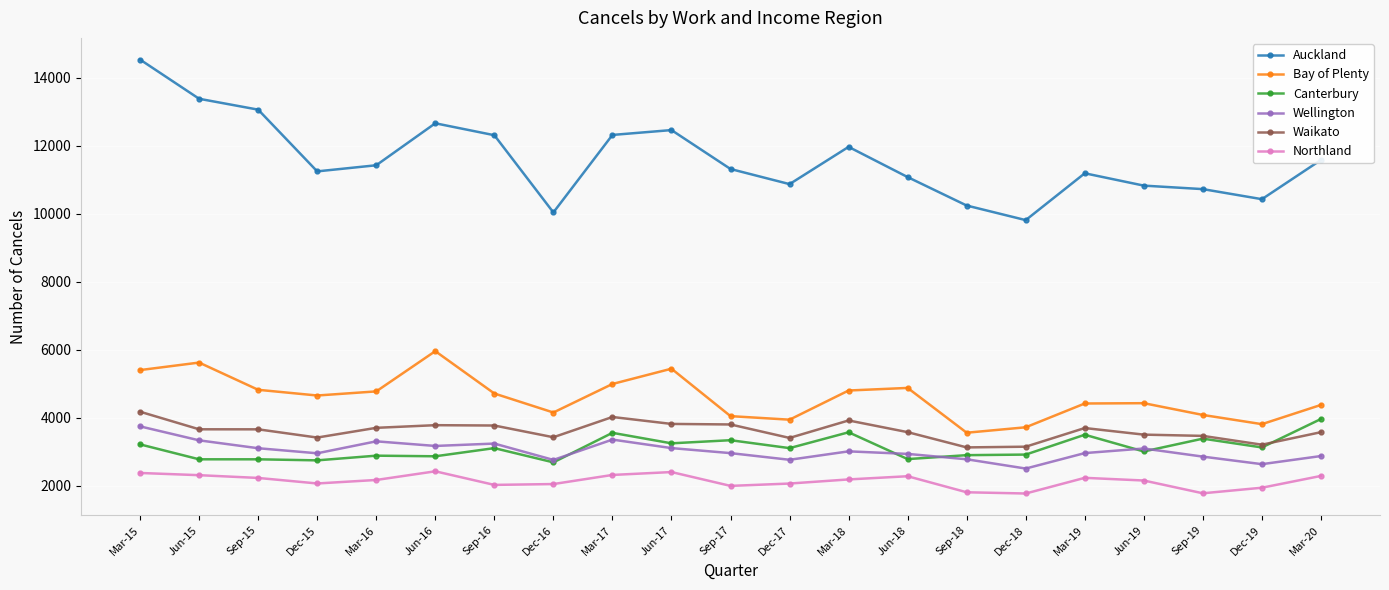

What is the approximate value of Waikato at Jun-15, to the nearest 10?

3660